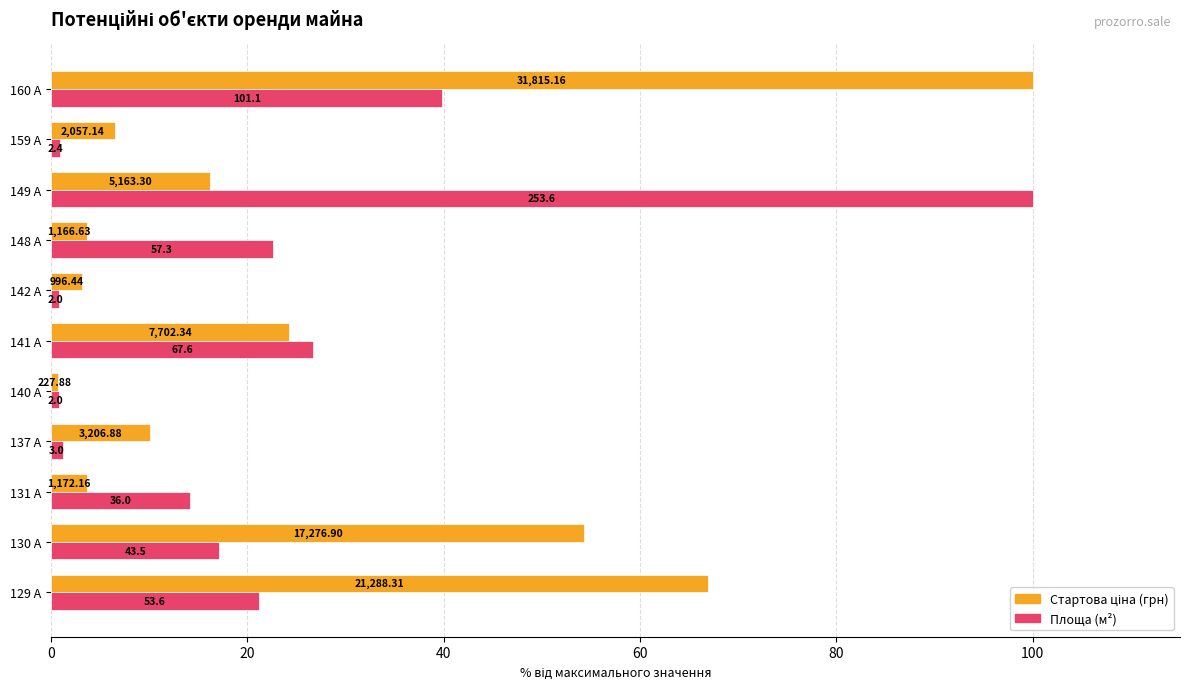

What is the minimum value shown in the chart?

0.7